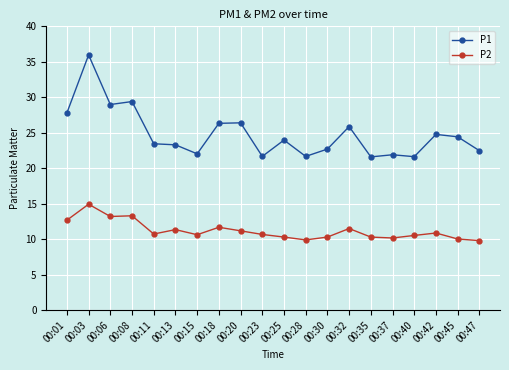

What is the difference between the P2 values at 00:23 and 00:42?

0.2